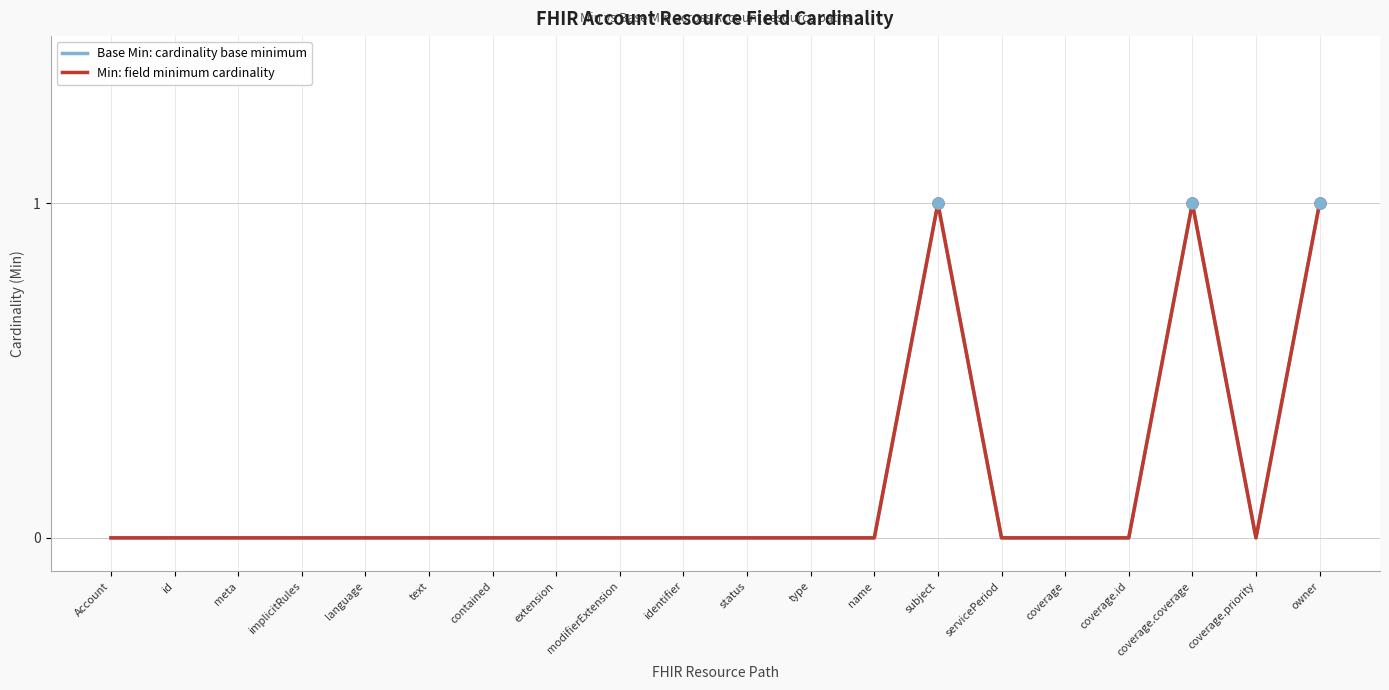

At how many categories does at least one series exceed 0?

3